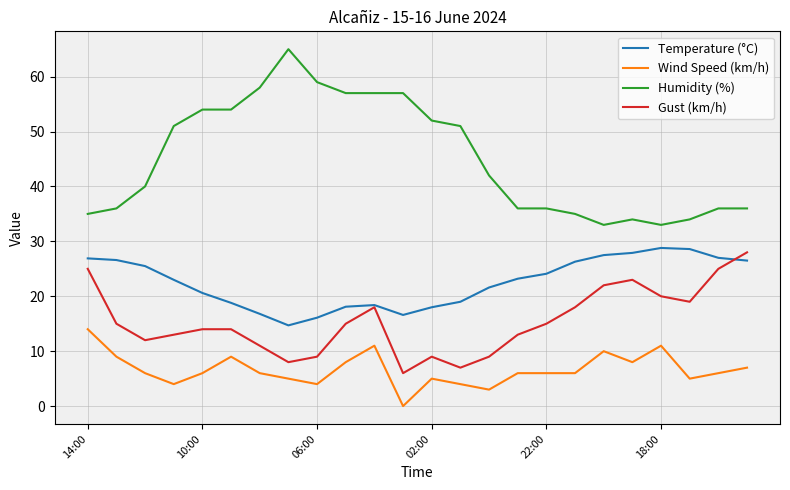

Which series has the widest spread of values?

Humidity (%)